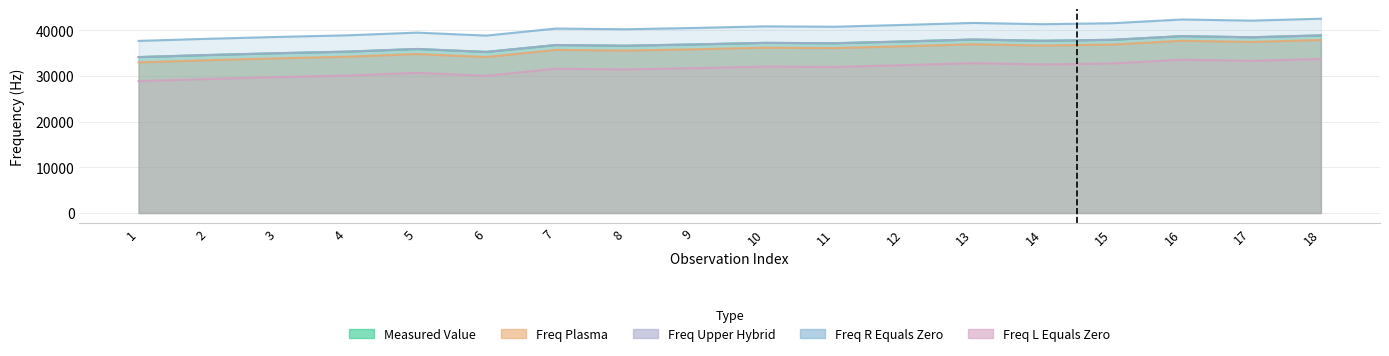

Where is the first local maximum for FREQ_L_EQUALS_ZERO?

5